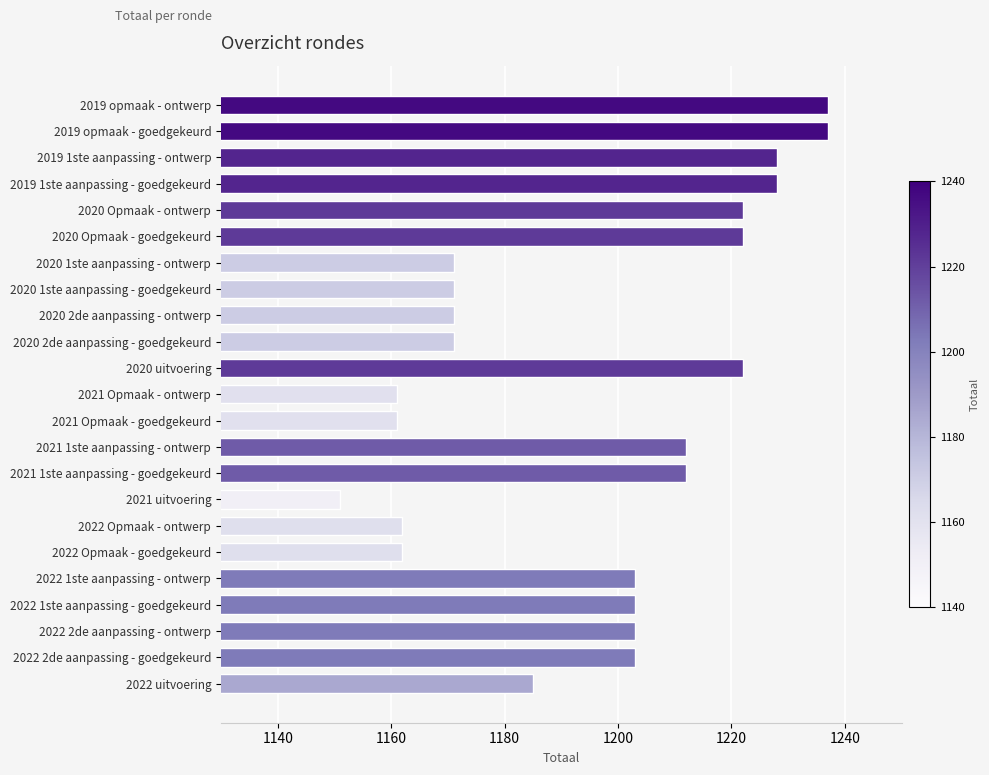

Which has a higher value, 2021 1ste aanpassing - ontwerp or 2019 1ste aanpassing - goedgekeurd?

2019 1ste aanpassing - goedgekeurd